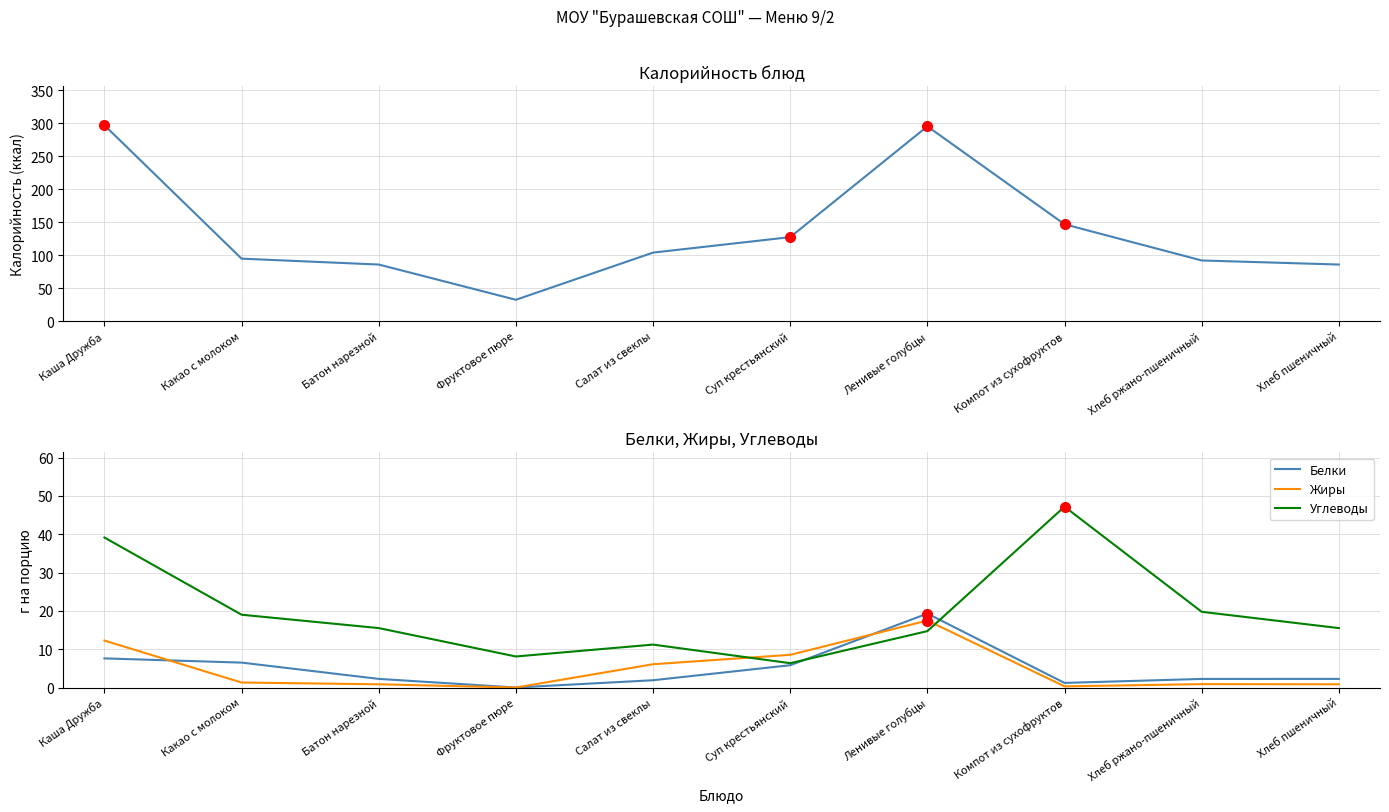

What position from the left is Каша Дружба?

1